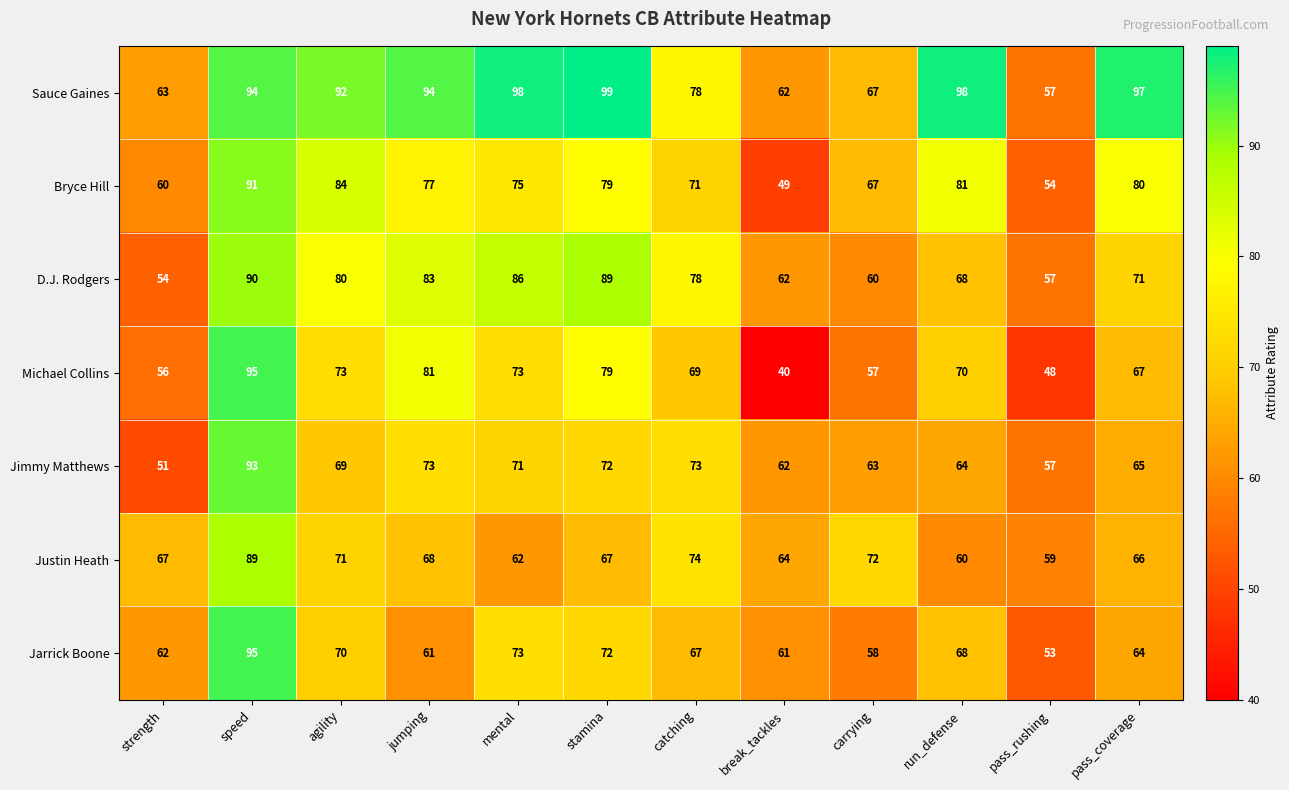

True or false: Michael Collins has a value of 95 at speed.

True